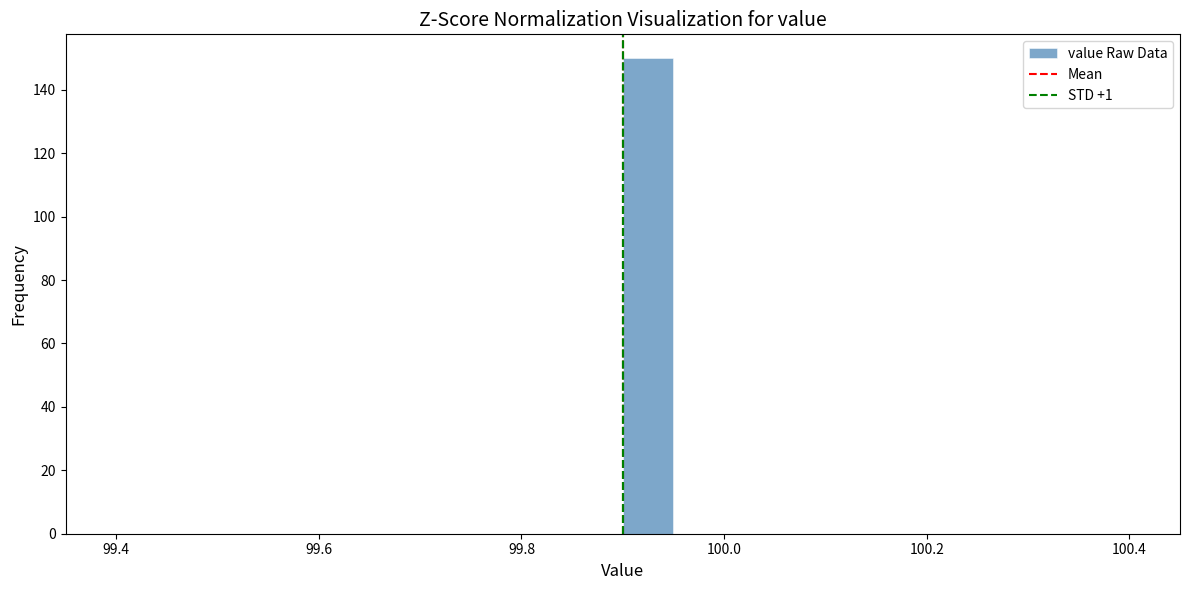

Around what value on the x-axis is the tallest bar? Give the approximate position of its centre, as read against the axis.

99.92